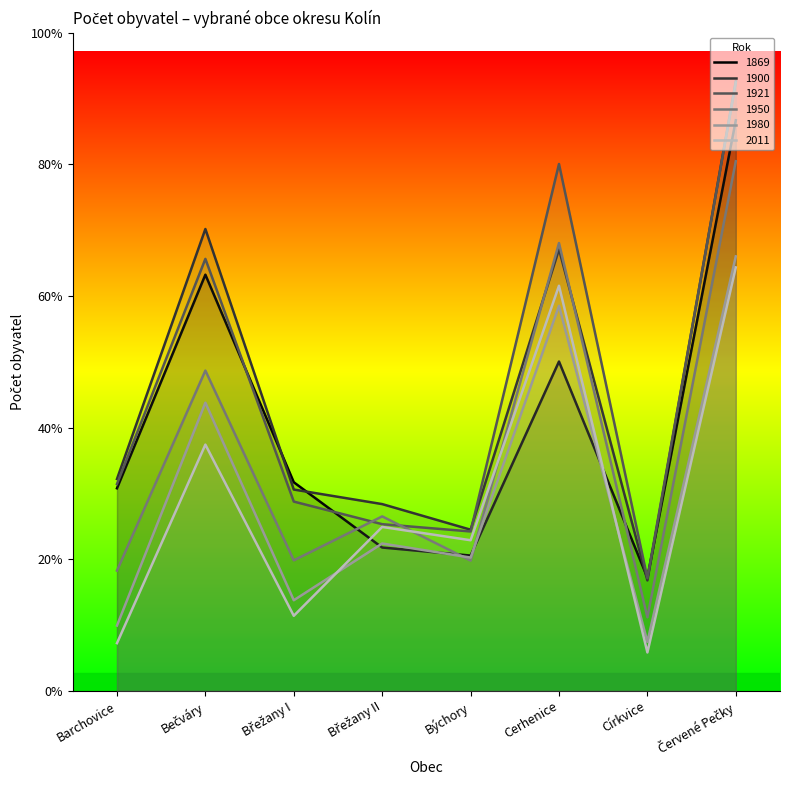

What are all the series names shown in the legend?

1869, 1900, 1921, 1950, 1980, 2011